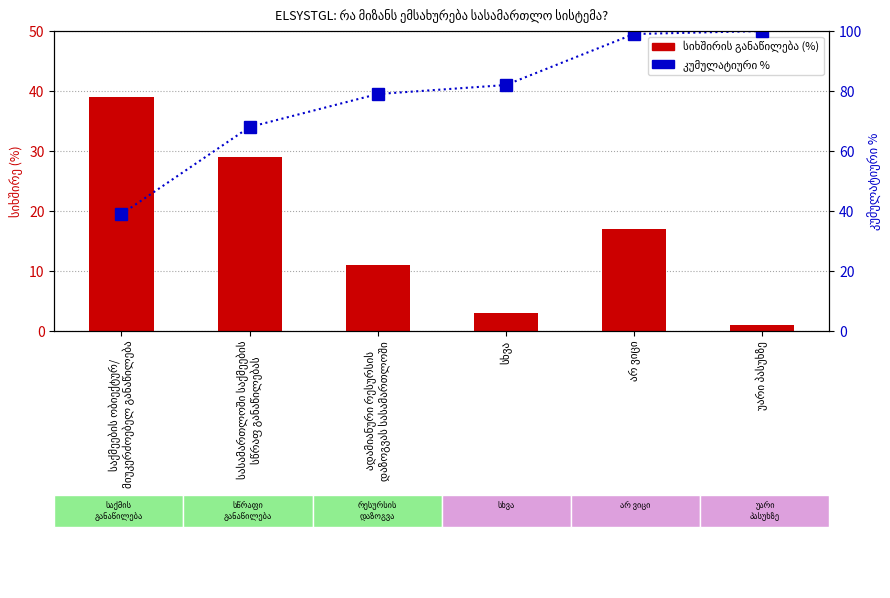

Reading right to left, transcribe all the data shown in this chart.

სიხშირის განაწილება (%): უარი პასუხზე=1	არ ვიცი=17	სხვა=3	ადამიანური რესურსის
დაზოგვას სასამართლოში=11	სასამართლოში საქმეების
სწრაფ განაწილებას=29	საქმეების ობიექტურ/
მიუკერძოებელ განაწილება=39
კუმულატიური %: უარი პასუხზე=100	არ ვიცი=99	სხვა=82	ადამიანური რესურსის
დაზოგვას სასამართლოში=79	სასამართლოში საქმეების
სწრაფ განაწილებას=68	საქმეების ობიექტურ/
მიუკერძოებელ განაწილება=39